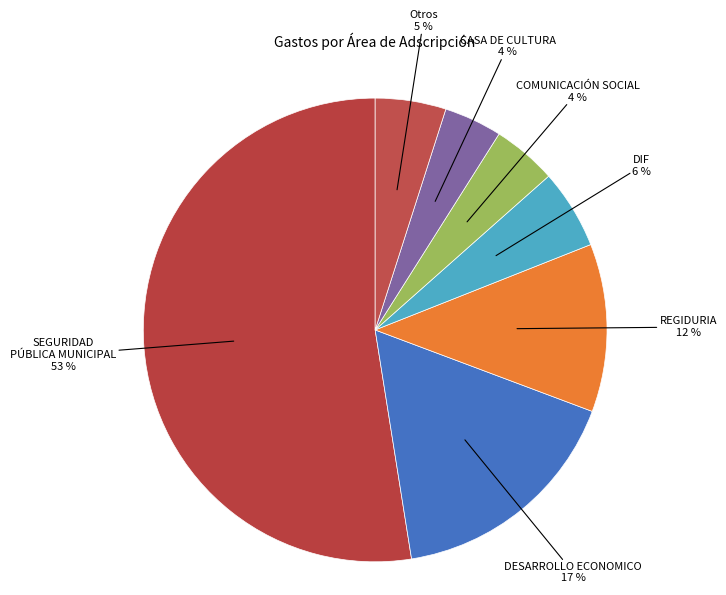

How many slices are in this pie chart?

7